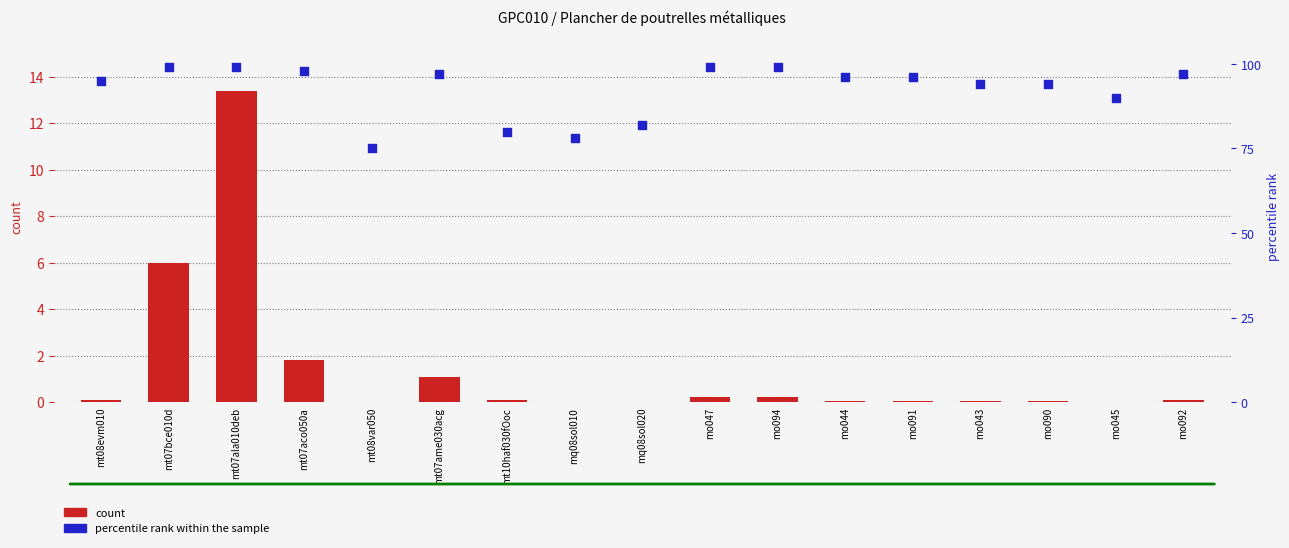

What are all the series names shown in the legend?

count, percentile rank within the sample